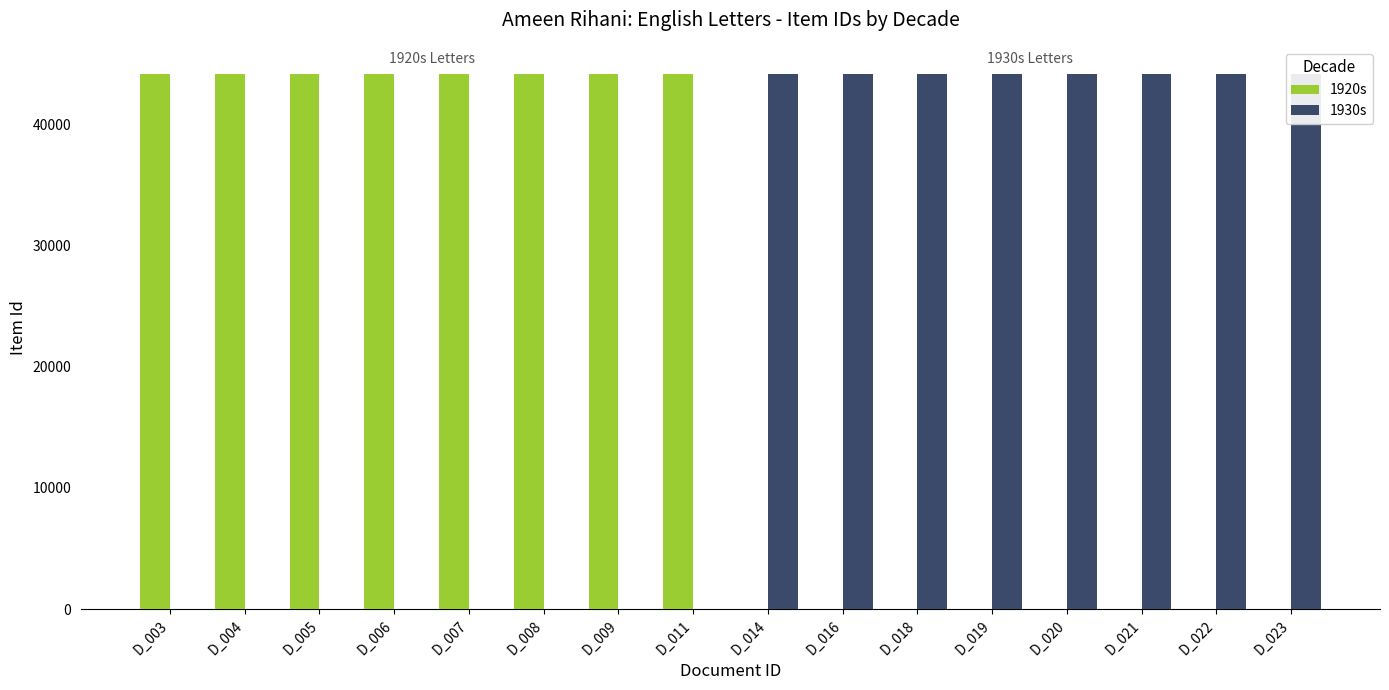

True or false: 1930s has a value of 28668 at D_018.

False